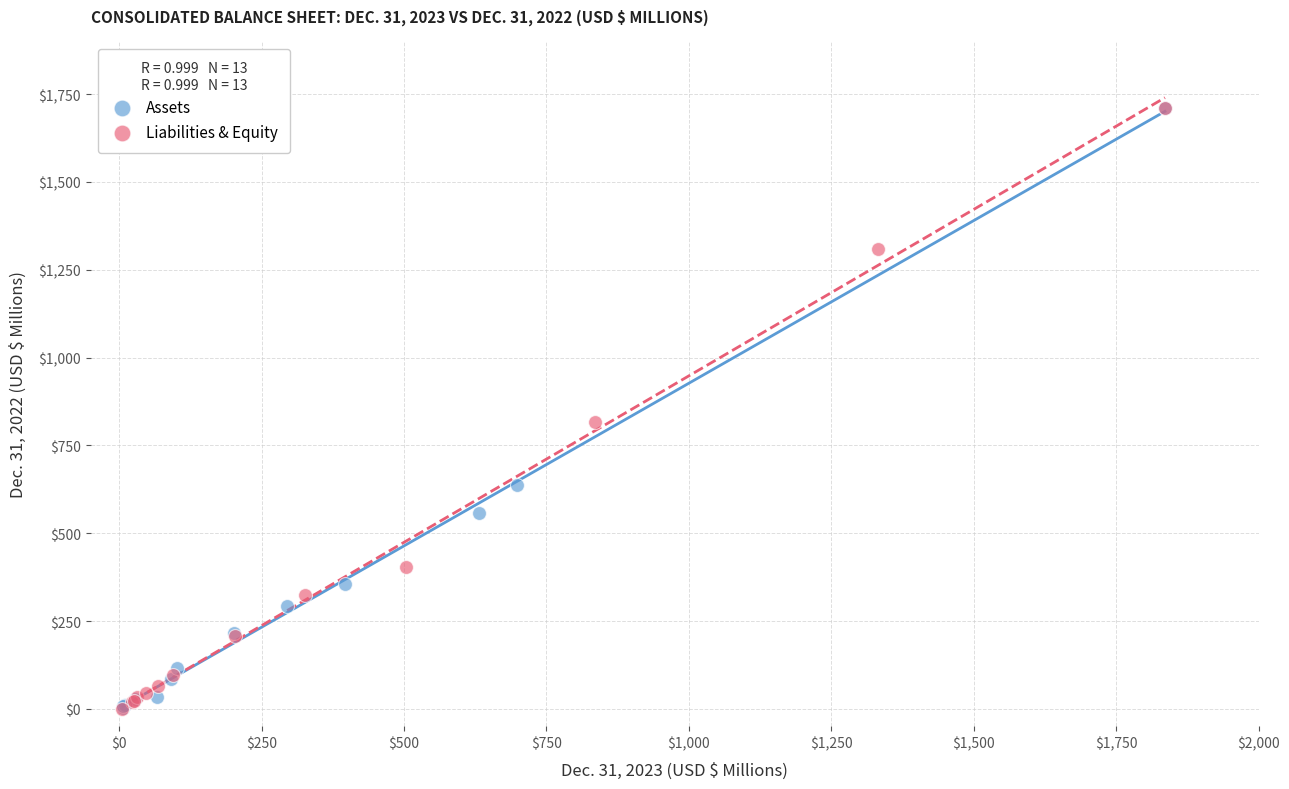

What are all the series names shown in the legend?

Assets, Liabilities & Equity